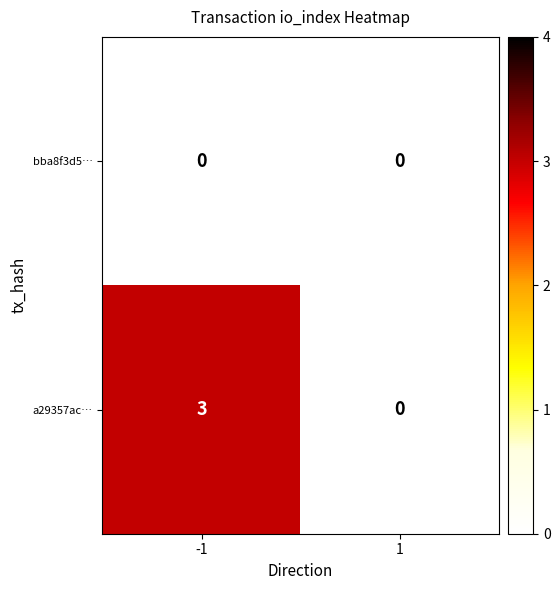

What is the sum of the a29357ac… values at -1 and 1?

3